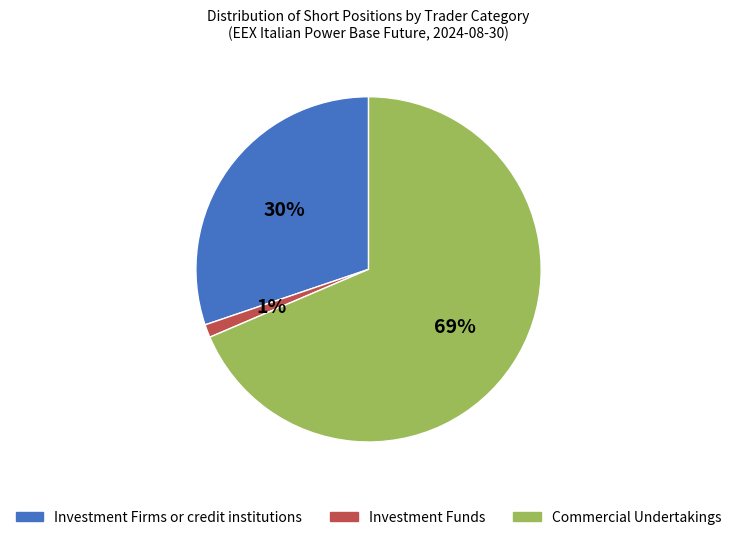

True or false: Commercial Undertakings accounts for 69% of the total.

True